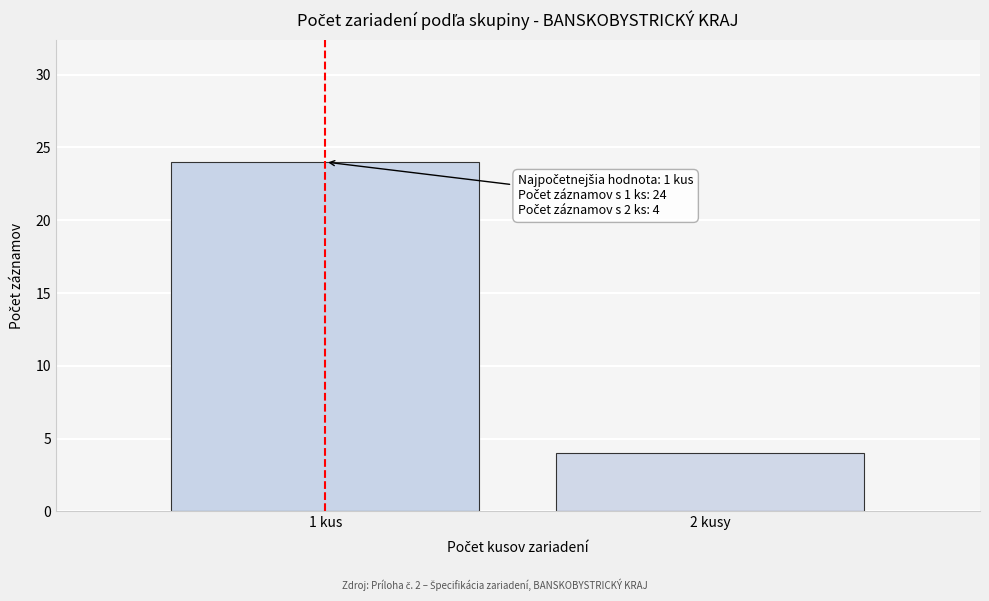

Reading left to right, transcribe all the data shown in this chart.

1 kus=24	2 kusy=4